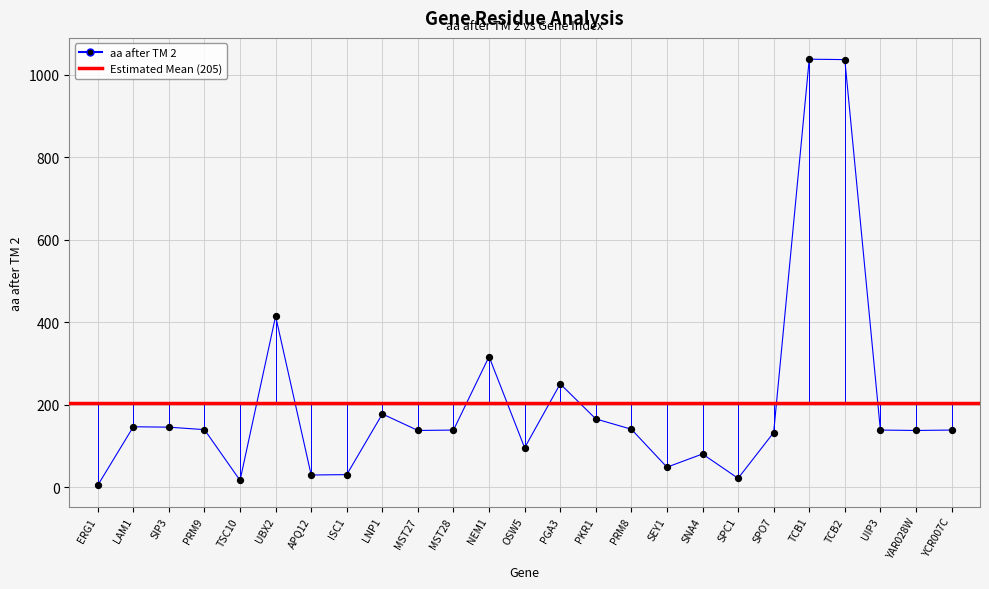

Between TCB2 and NEM1, which is larger?

TCB2